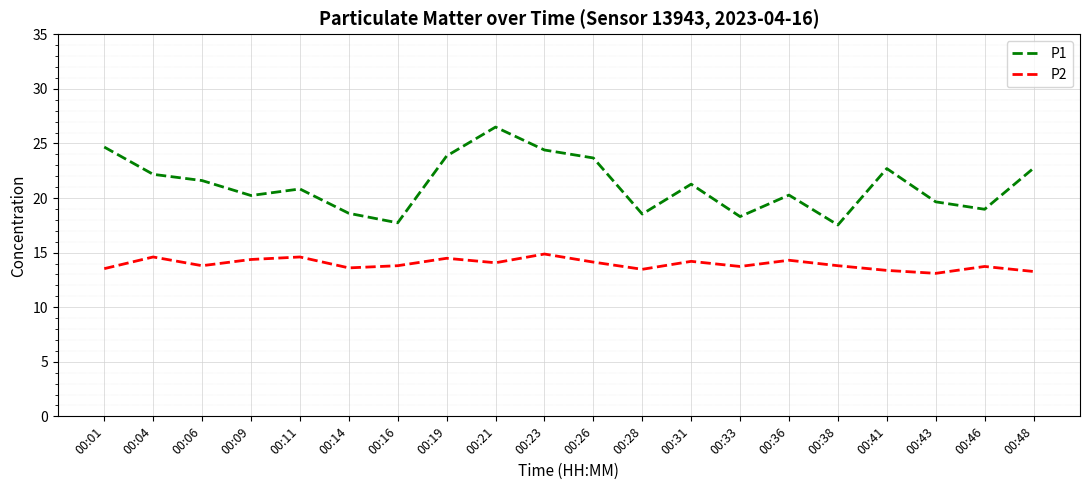

True or false: P2 and P1 intersect in this chart.

False